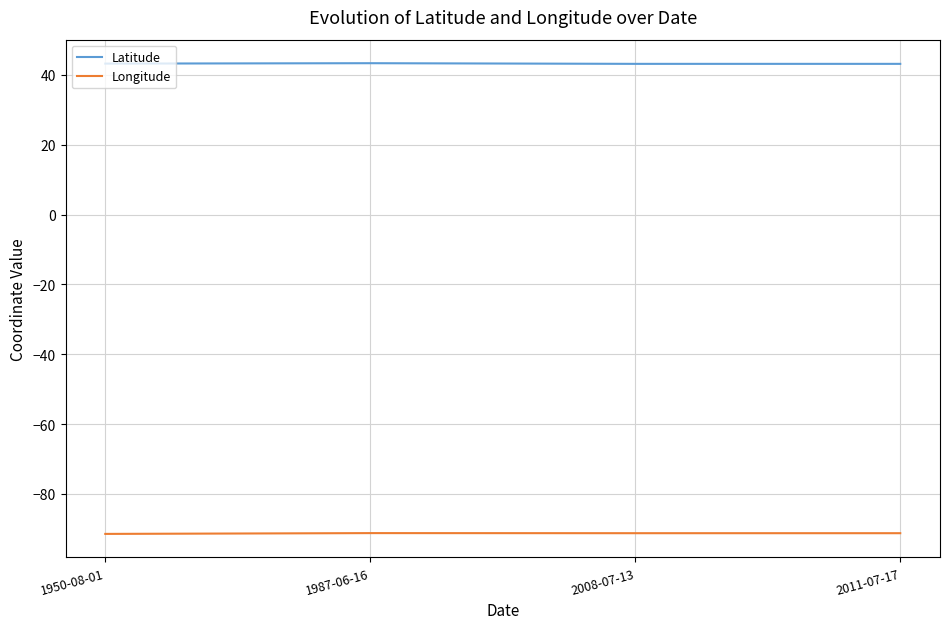

What position from the left is 1987-06-16?

2